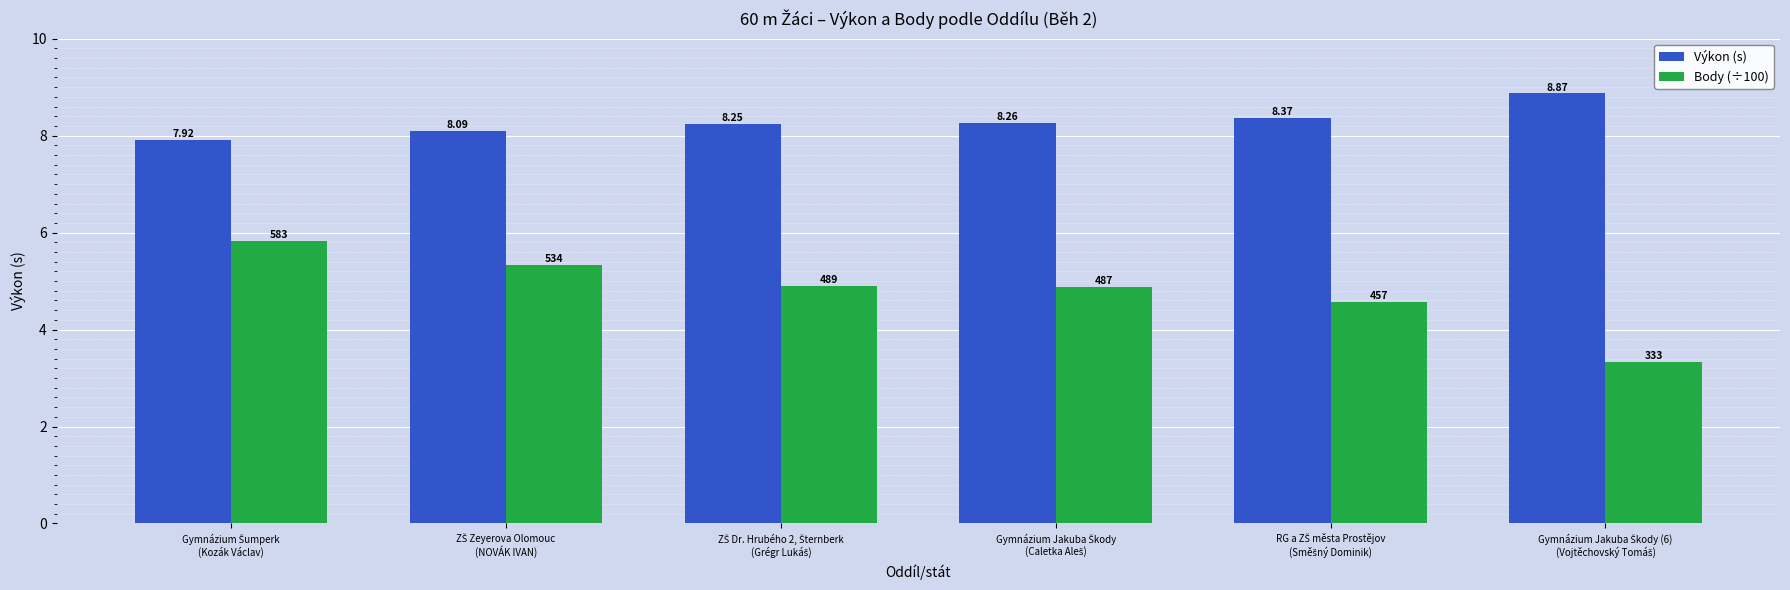

Which series has the largest total across all categories?

Výkon (s)